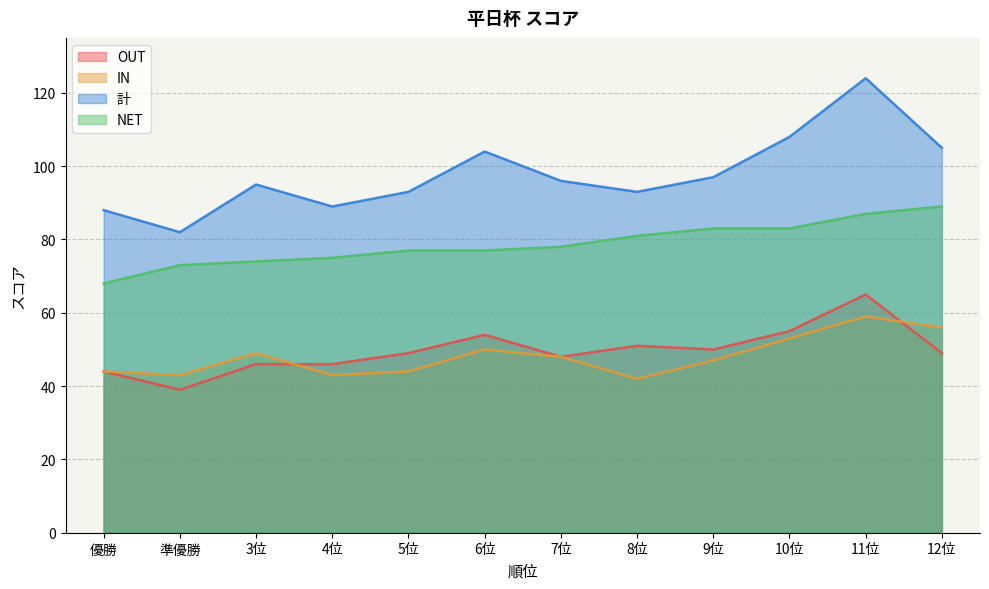

Between 優勝 and 6位, which series saw the biggest shift?

計